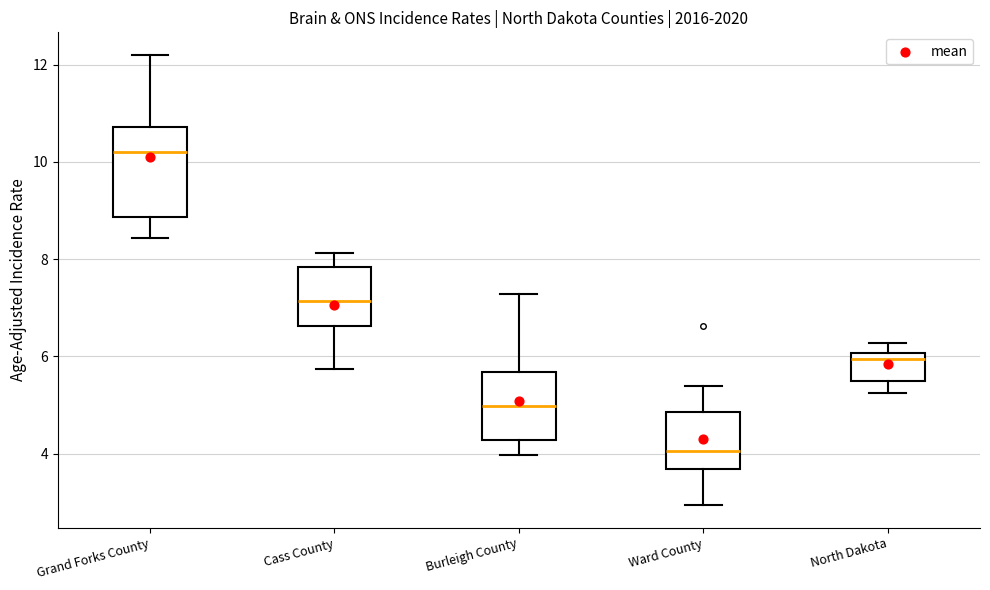

Which box is the tallest, from its lower edge to its upper edge?

Grand Forks County